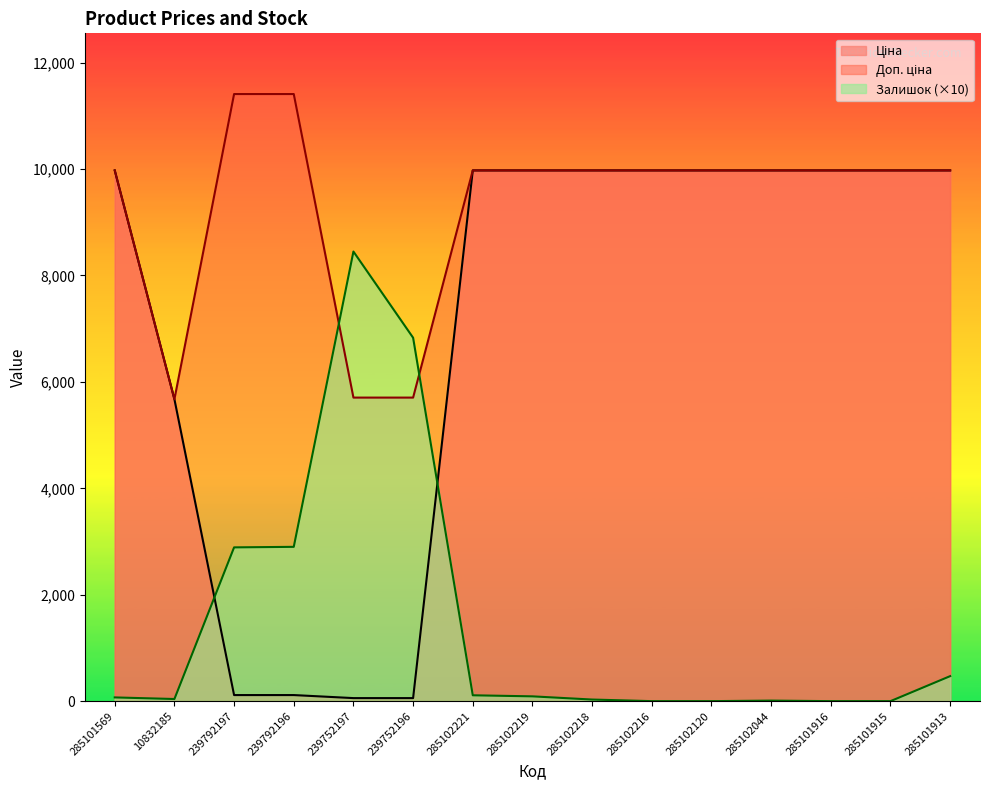

Is it true that Ціна equals 16586.1 at 285101569?

False